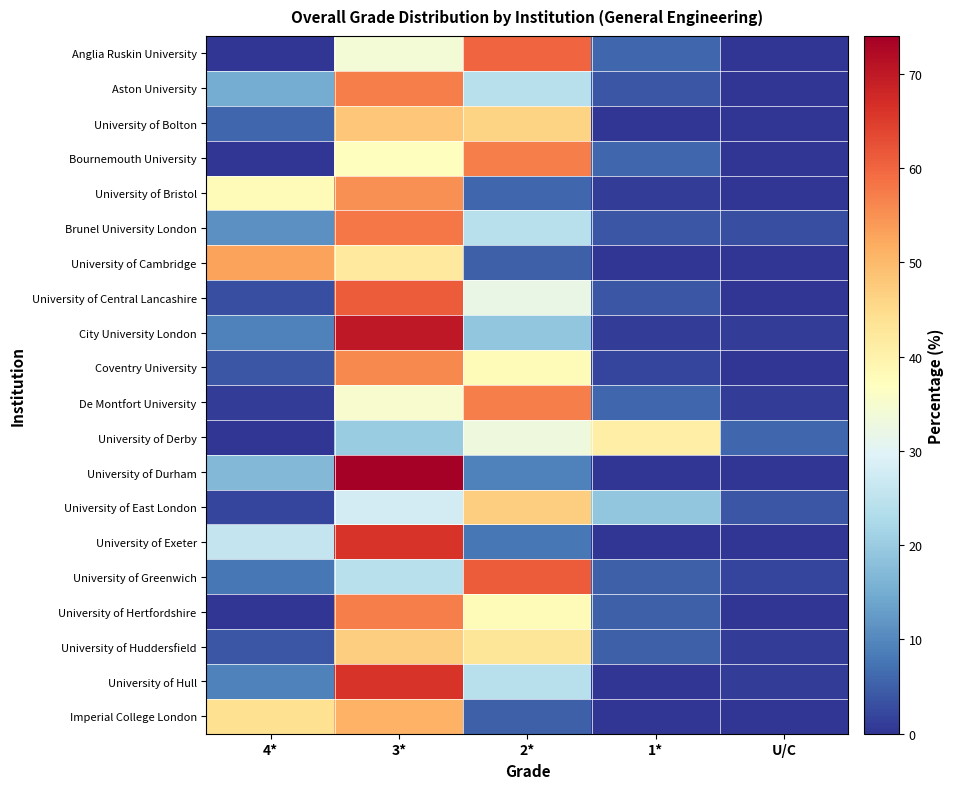

How many data points does each series have?

5